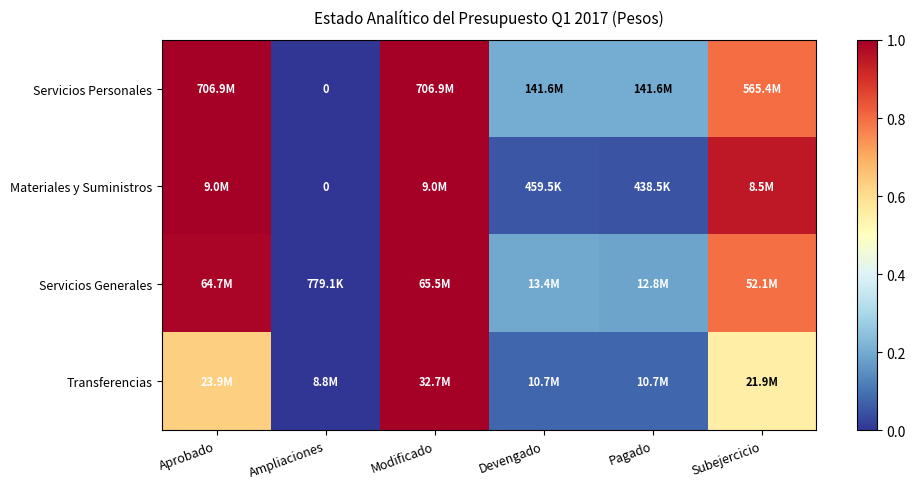

At which category is the sum across all series the highest?

Modificado